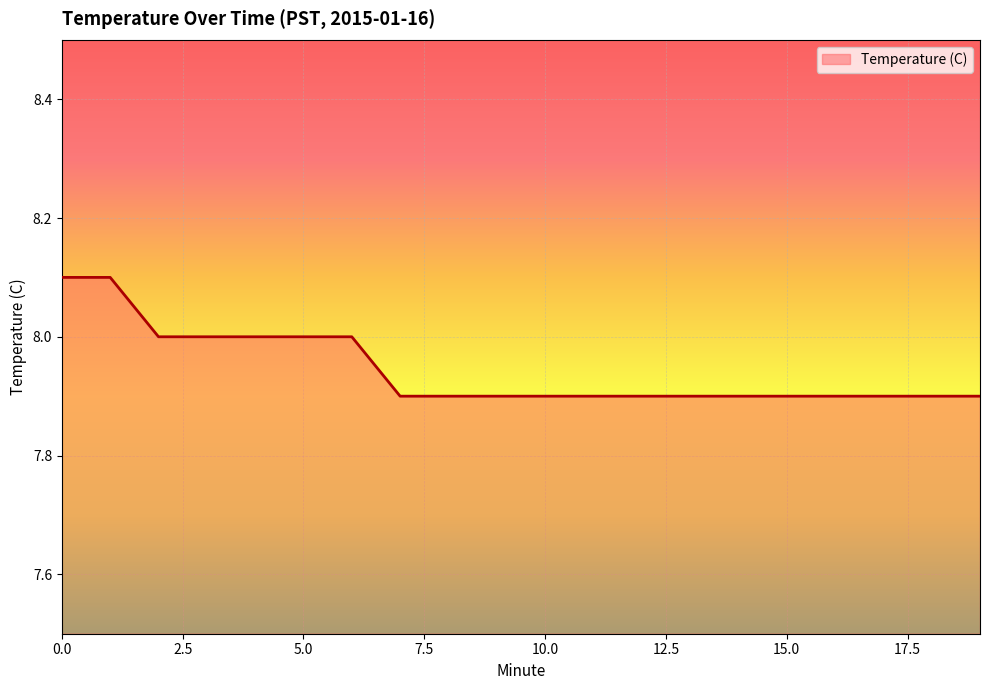

What is the maximum value shown in the chart?

8.1